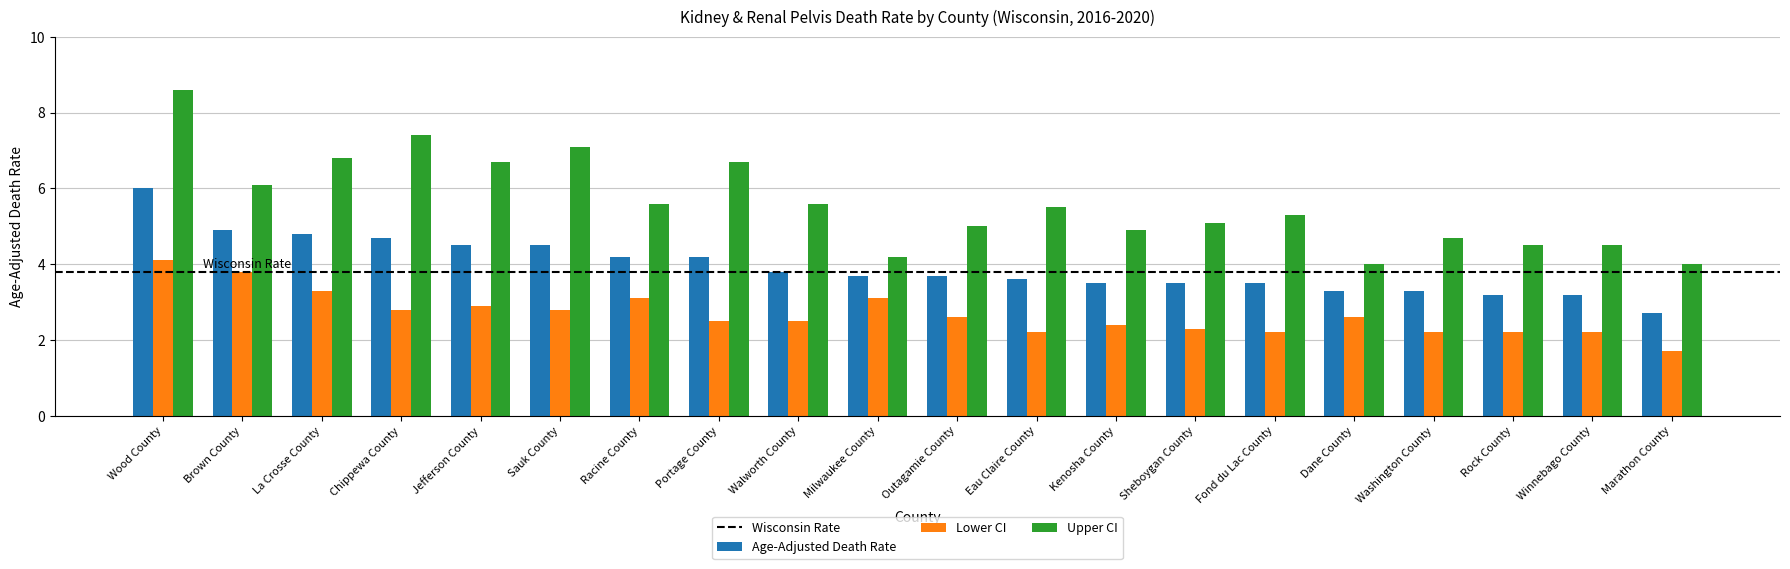

Which series changed the most between Washington County and Marathon County?

Upper CI